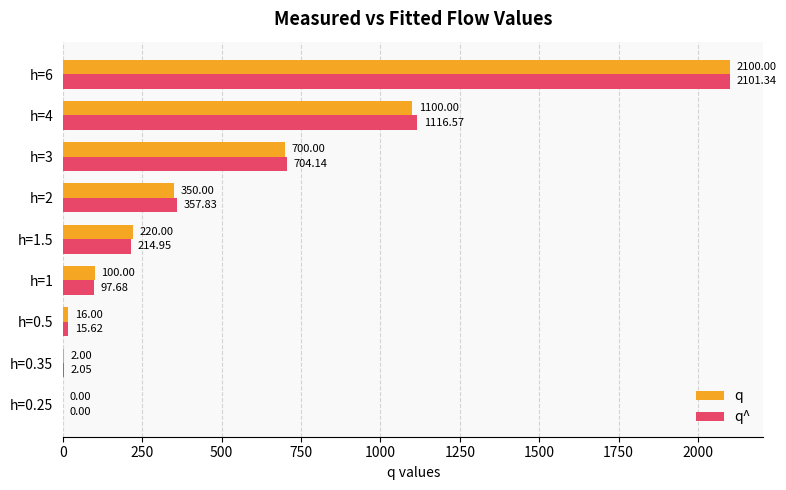

What is the sum of all q values?

4588.0